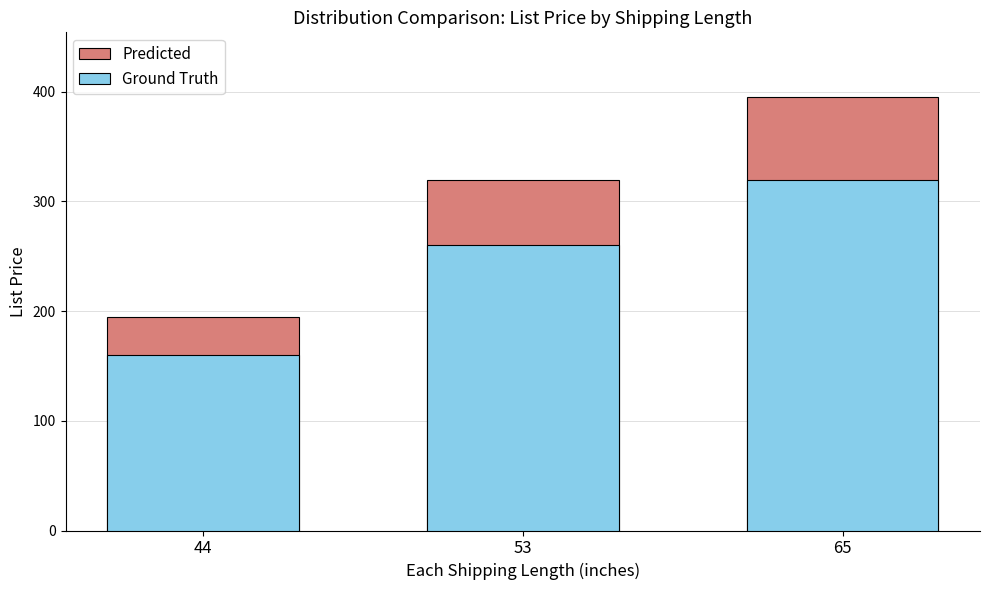

What is the sum of all Predicted values?

910